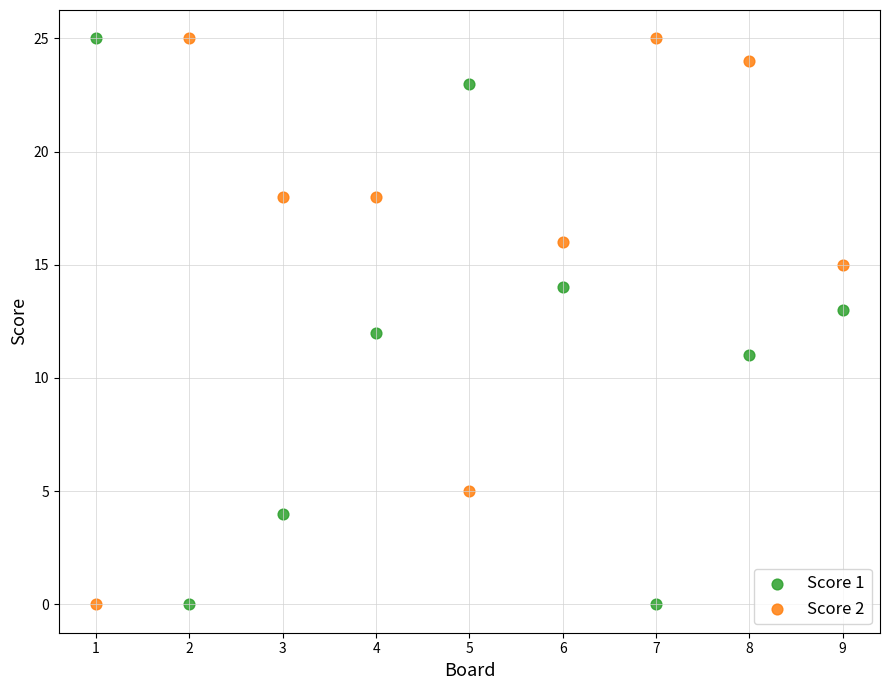

Across all data points, what is the range of Y values (max minus min)?

25